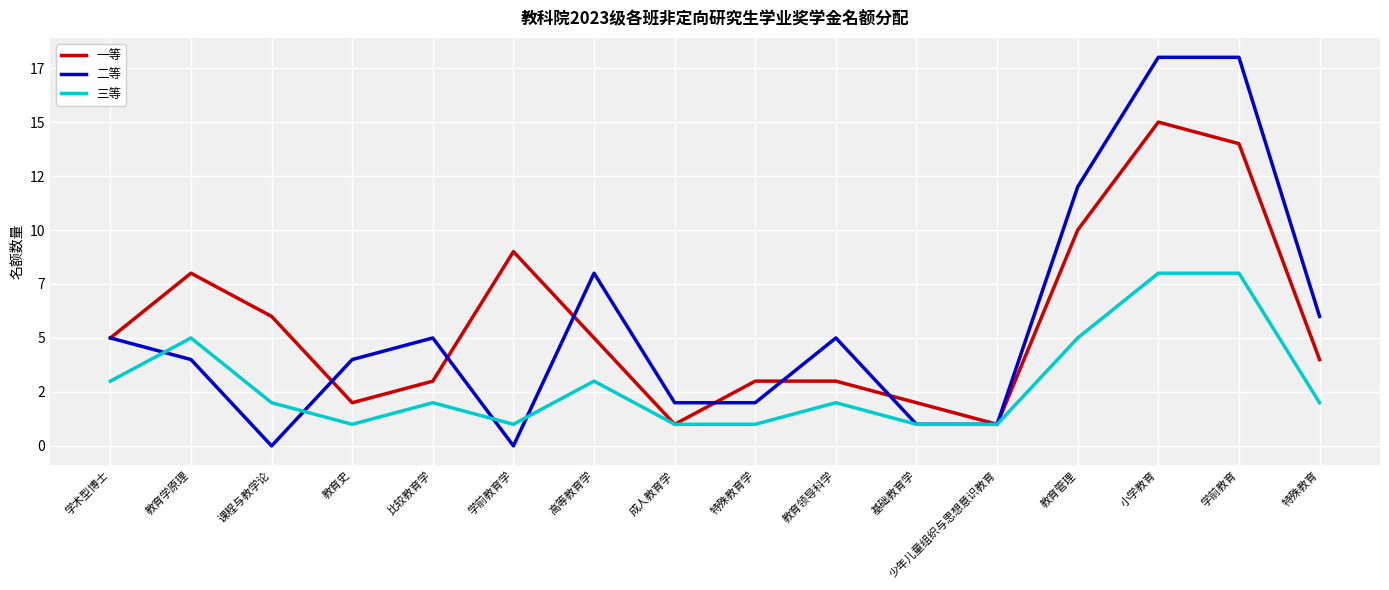

What are all the series names shown in the legend?

一等, 二等, 三等